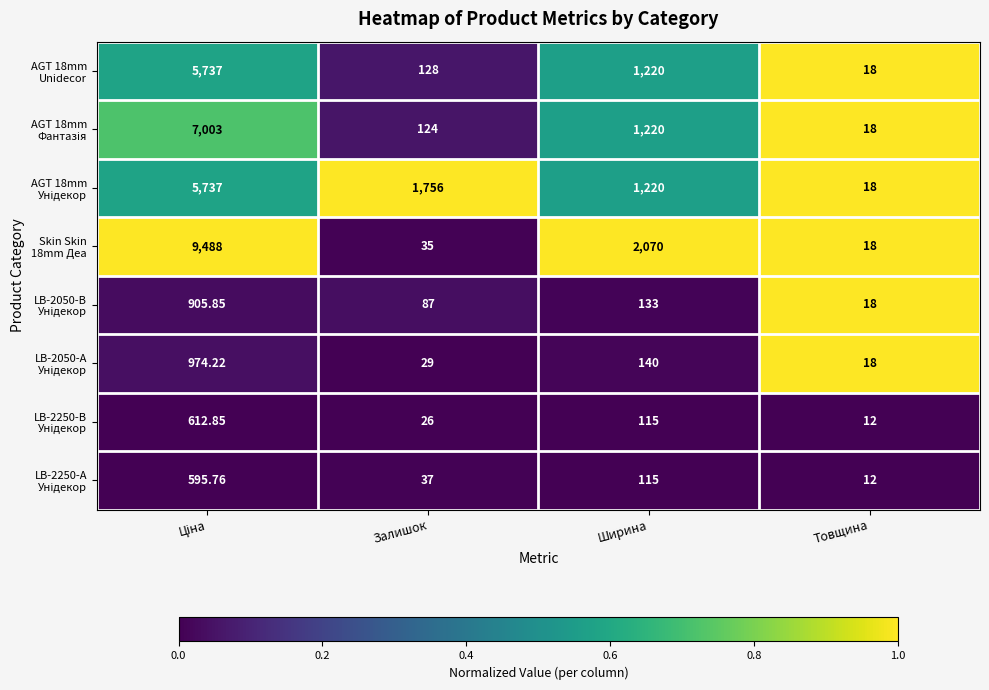

At which category does the chart reach its minimum across all series?

Товщина